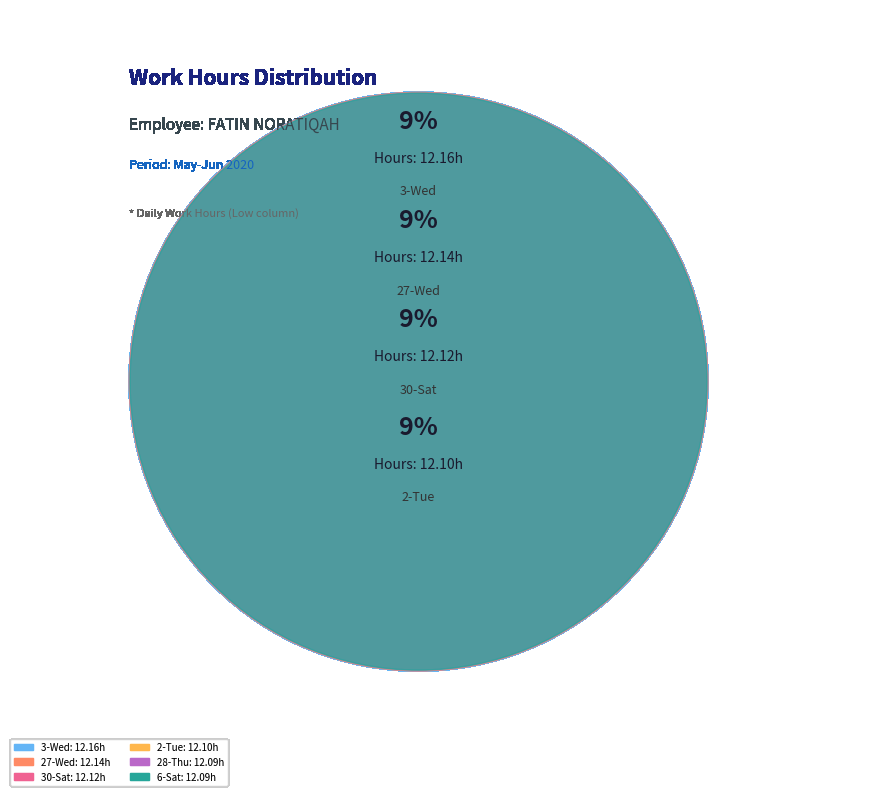

Does 27-Wed account for over 50% of the chart?

No